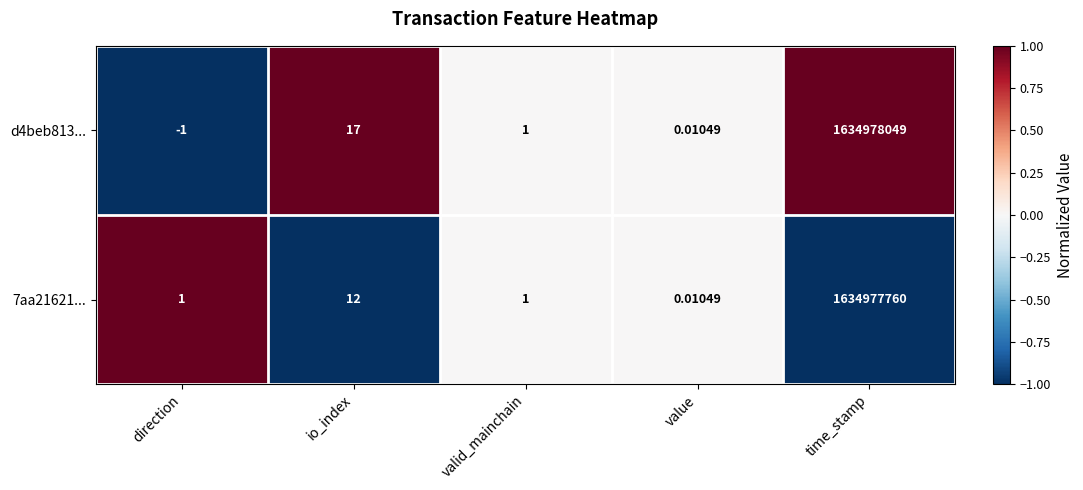

Which series has the largest total across all categories?

d4beb813...